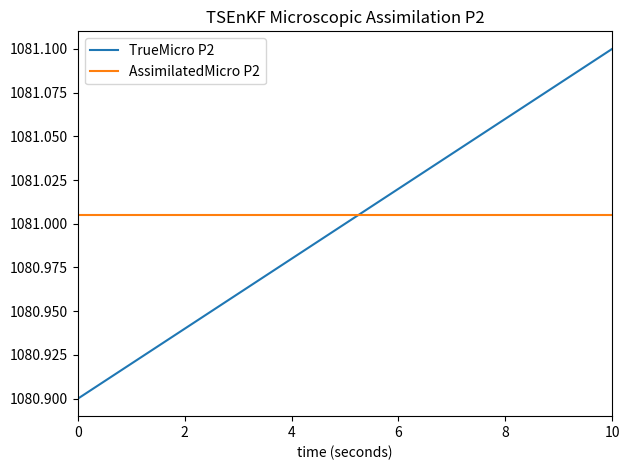

Which series has the largest range (max minus min)?

TrueMicro P2